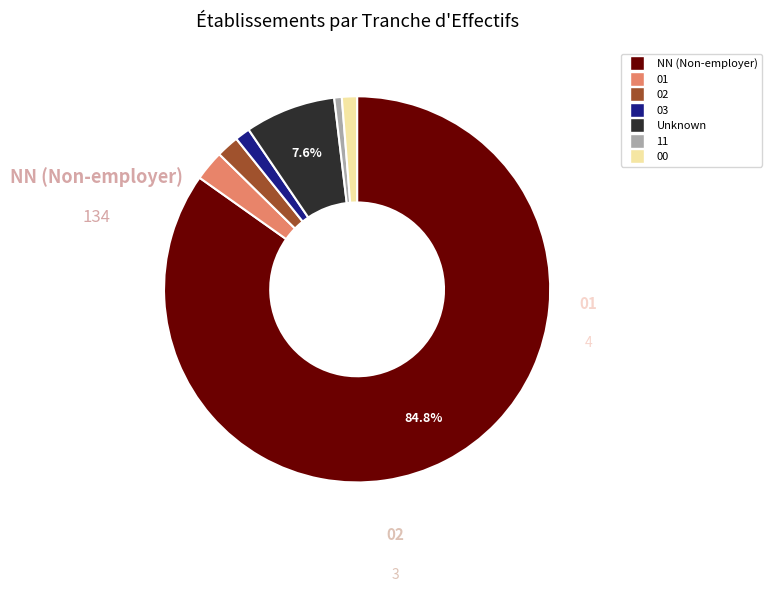

How many segments does this pie chart have?

7